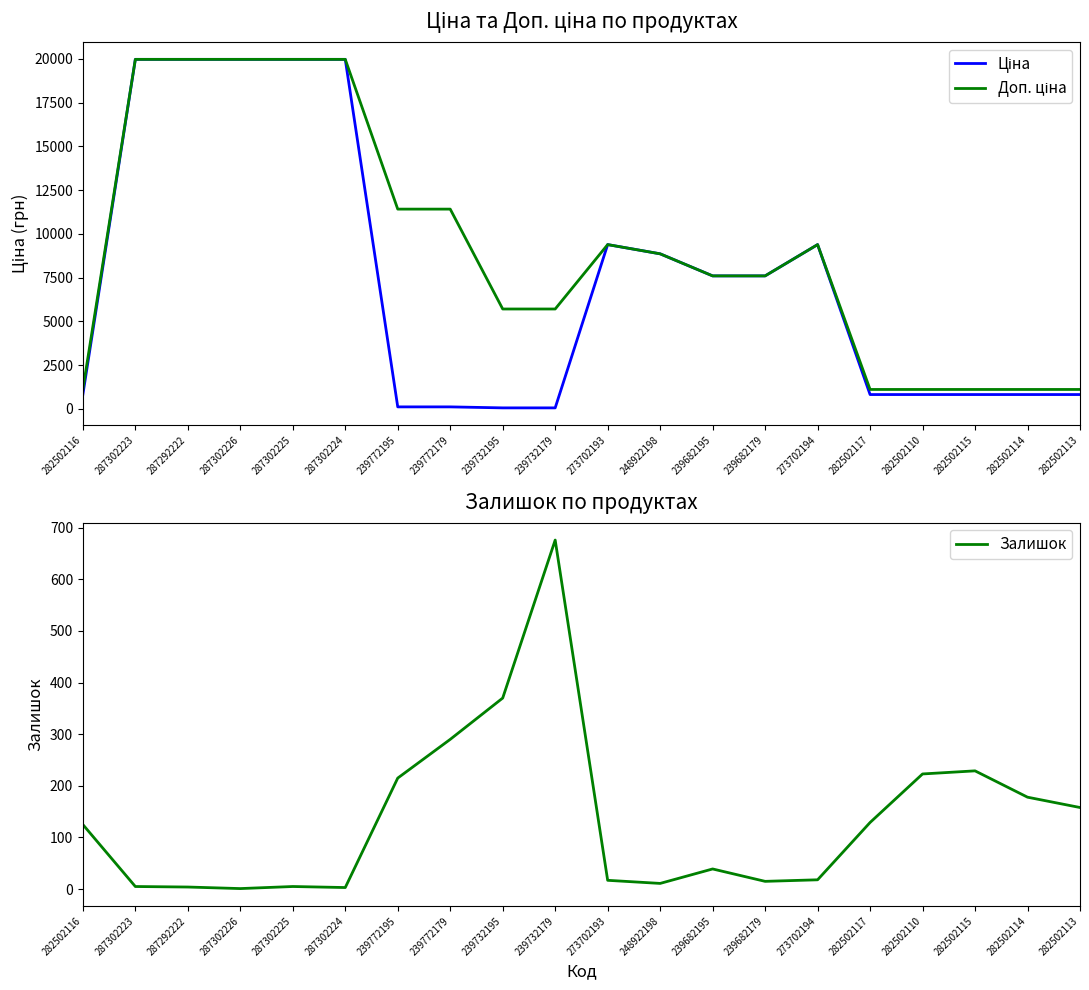

Where is the first local minimum for Залишок?

287302226